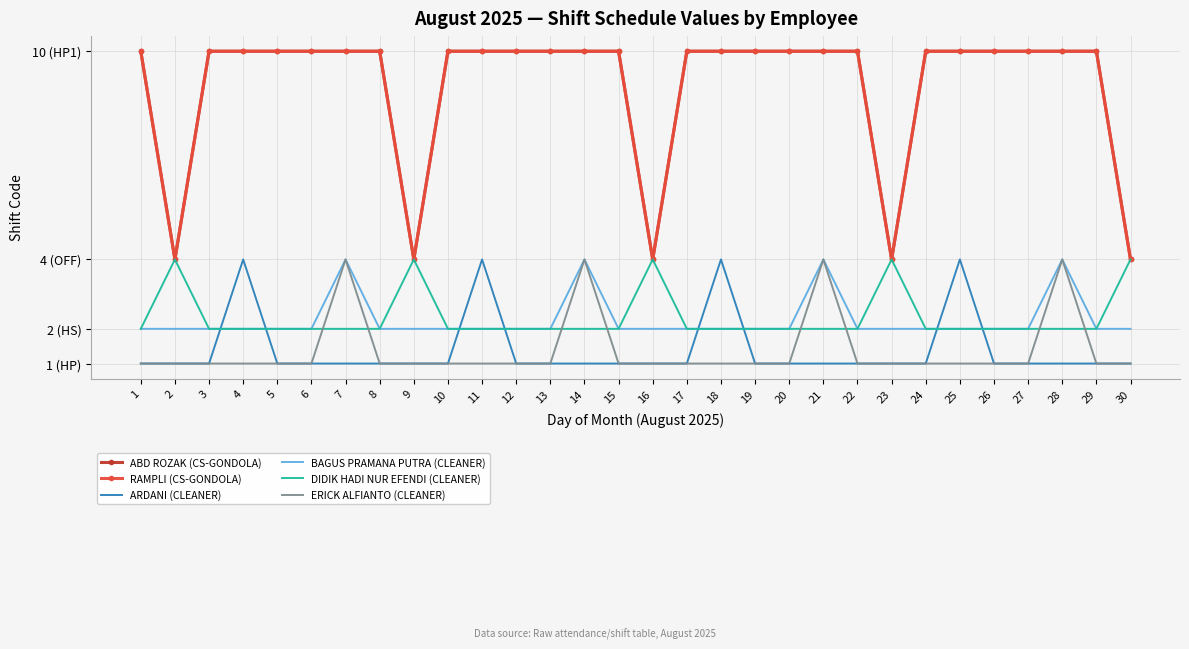

What is the greatest value displayed?

10